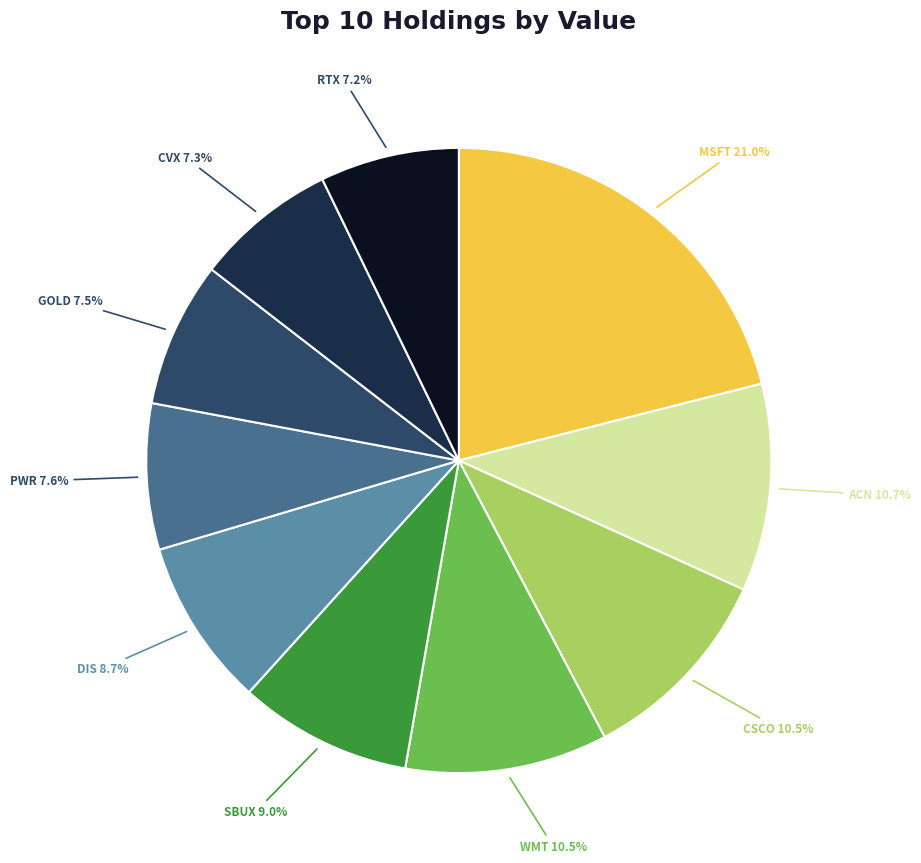

To the nearest percent, what is the difference between the largest and smallest slice percentages?

14%